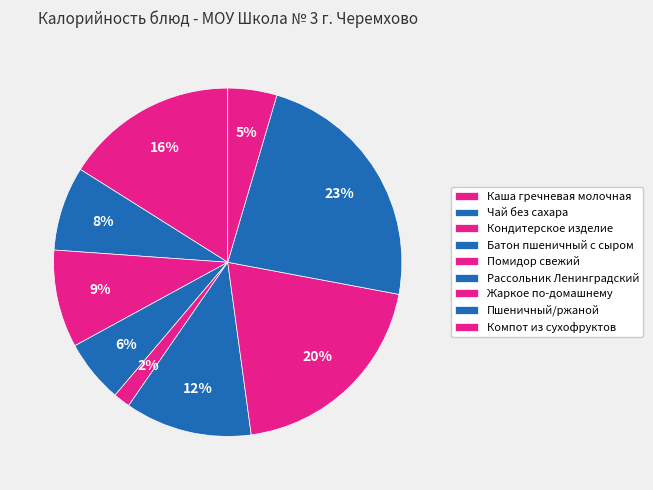

Is there any slice that represents more than half of the pie?

No